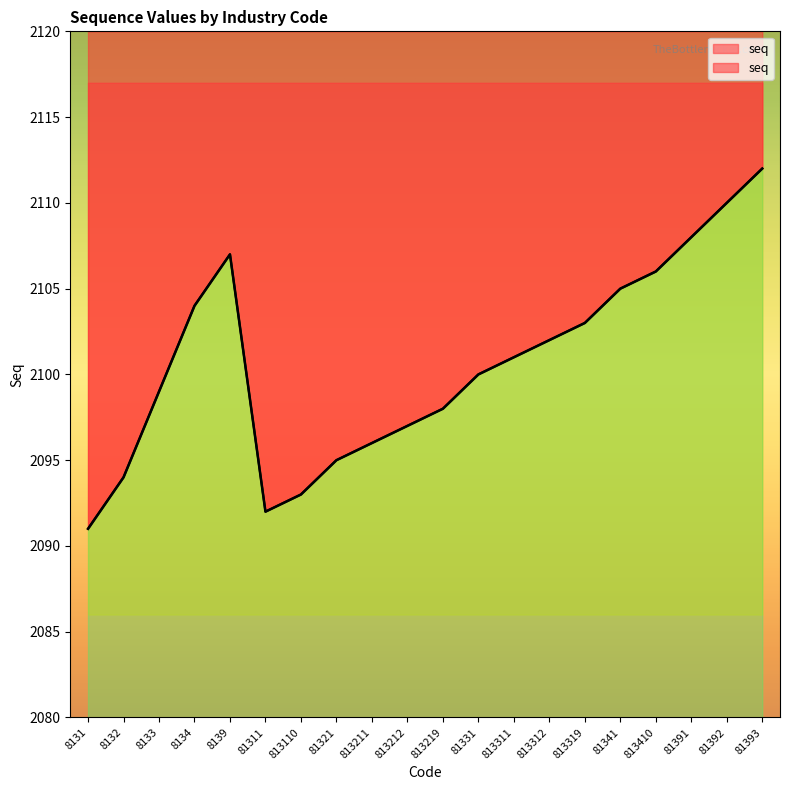

Approximately how many times larger is the value at 8131 compared to 813212?

1.0